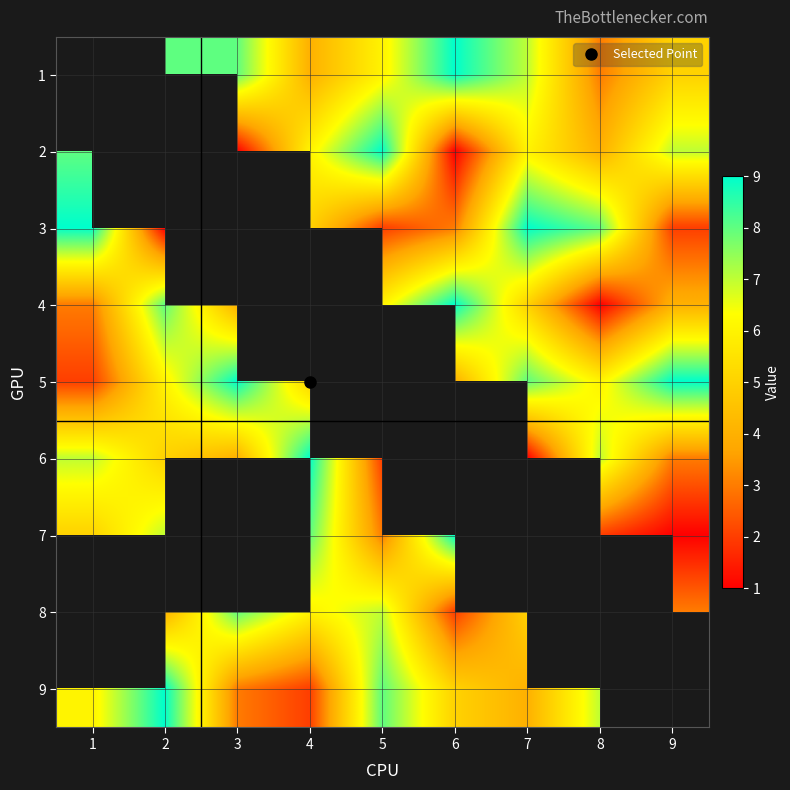

How many series are shown in this chart?

9